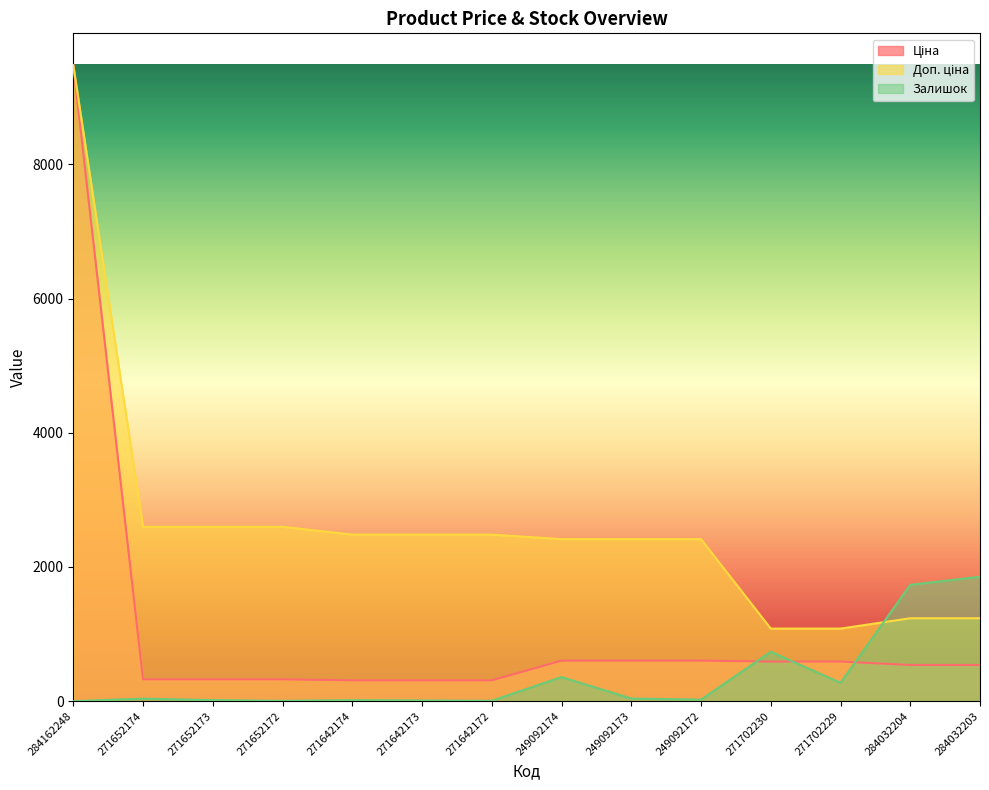

What is the label of the 9th point from the right?

271642173